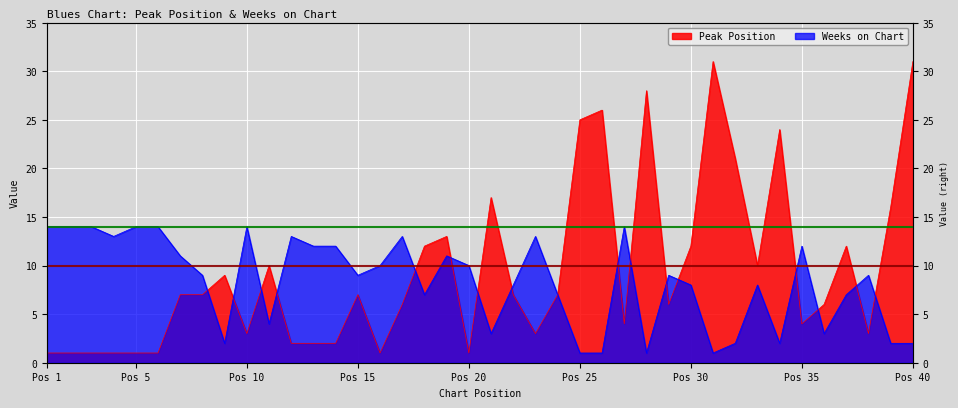

Where do Peak Position and Weeks on Chart first cross each other?

8 and 9